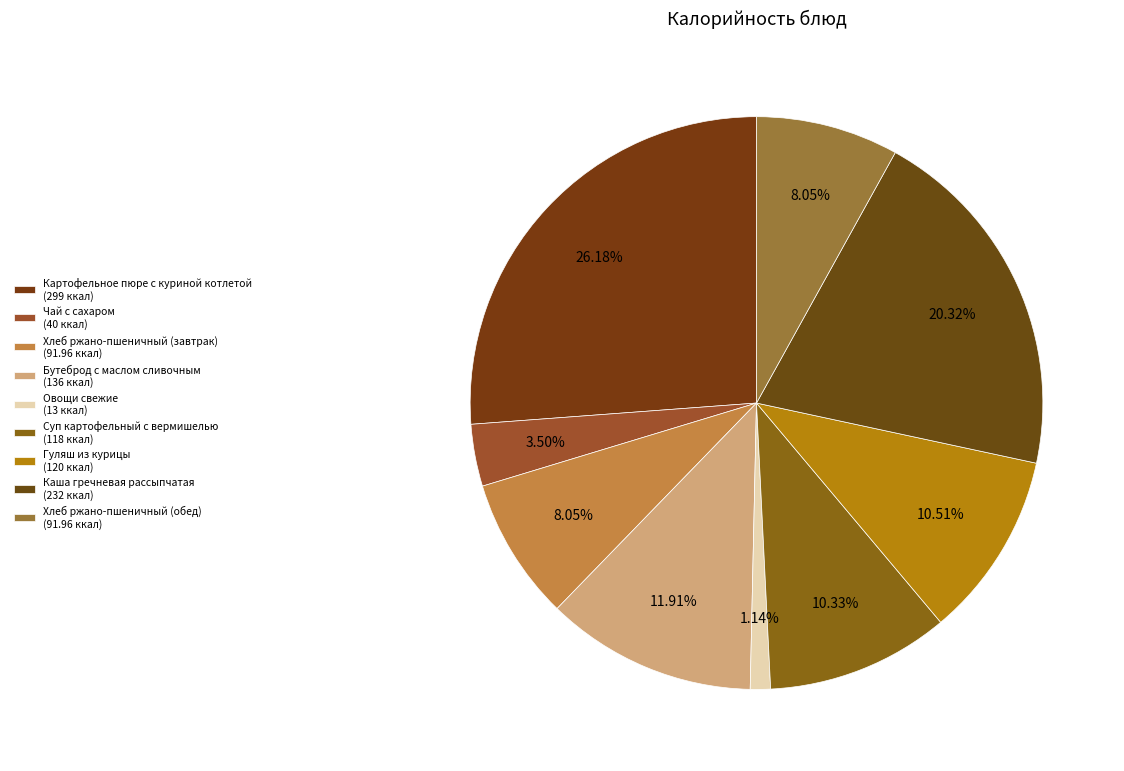

How many segments does this pie chart have?

9